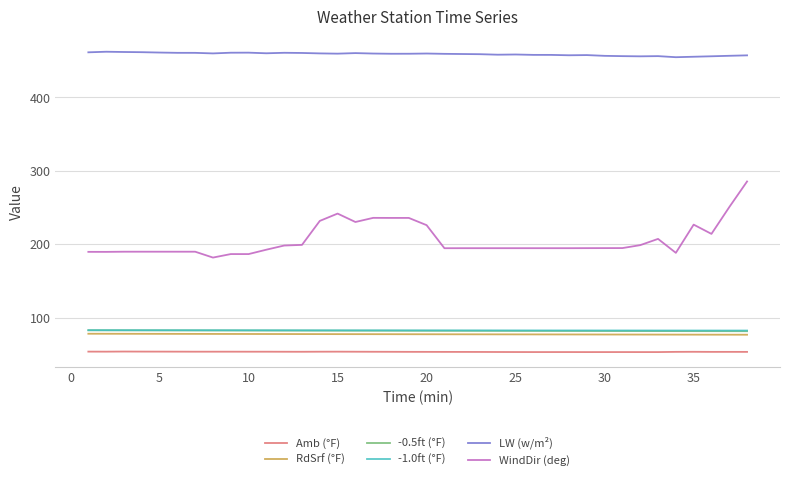

What is the smallest value displayed?

52.9